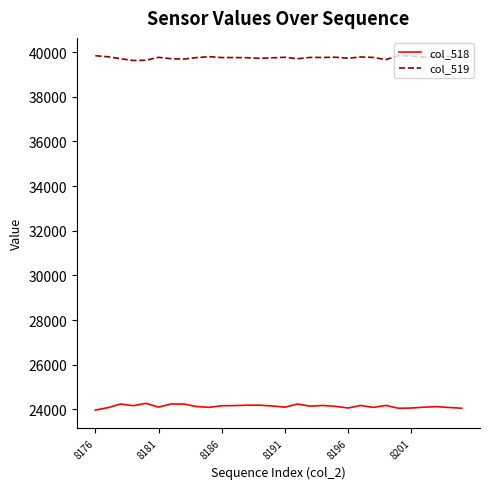

What is the difference between the maximum and minimum values in the col_519 series?

219